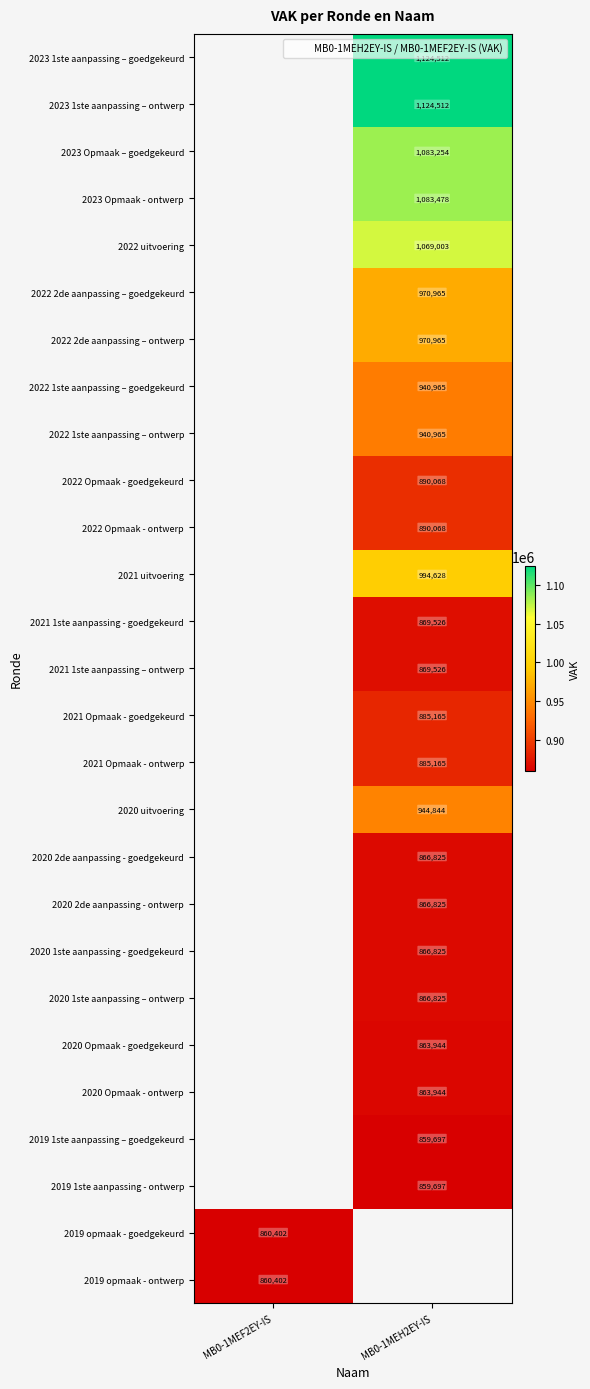

Which category has the highest value across all series?

MB0-1MEH2EY-IS